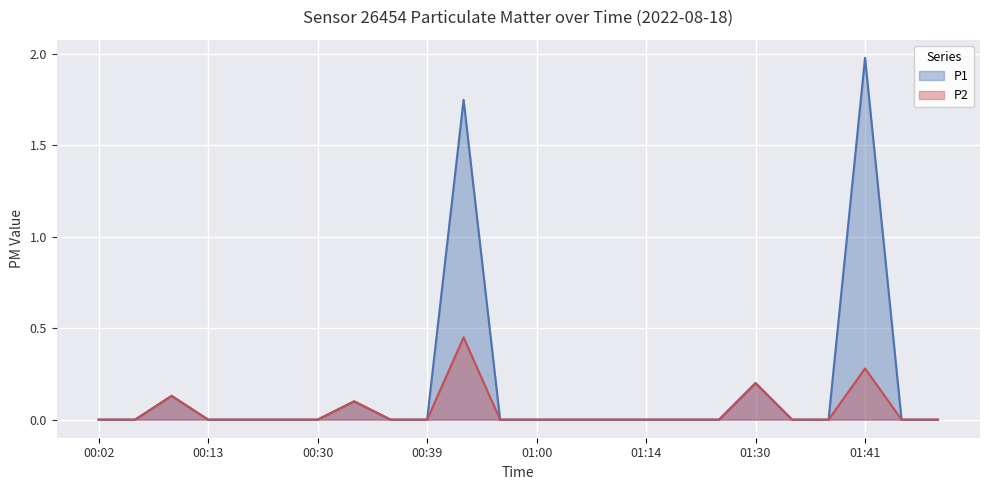

True or false: P1 and P2 intersect in this chart.

False